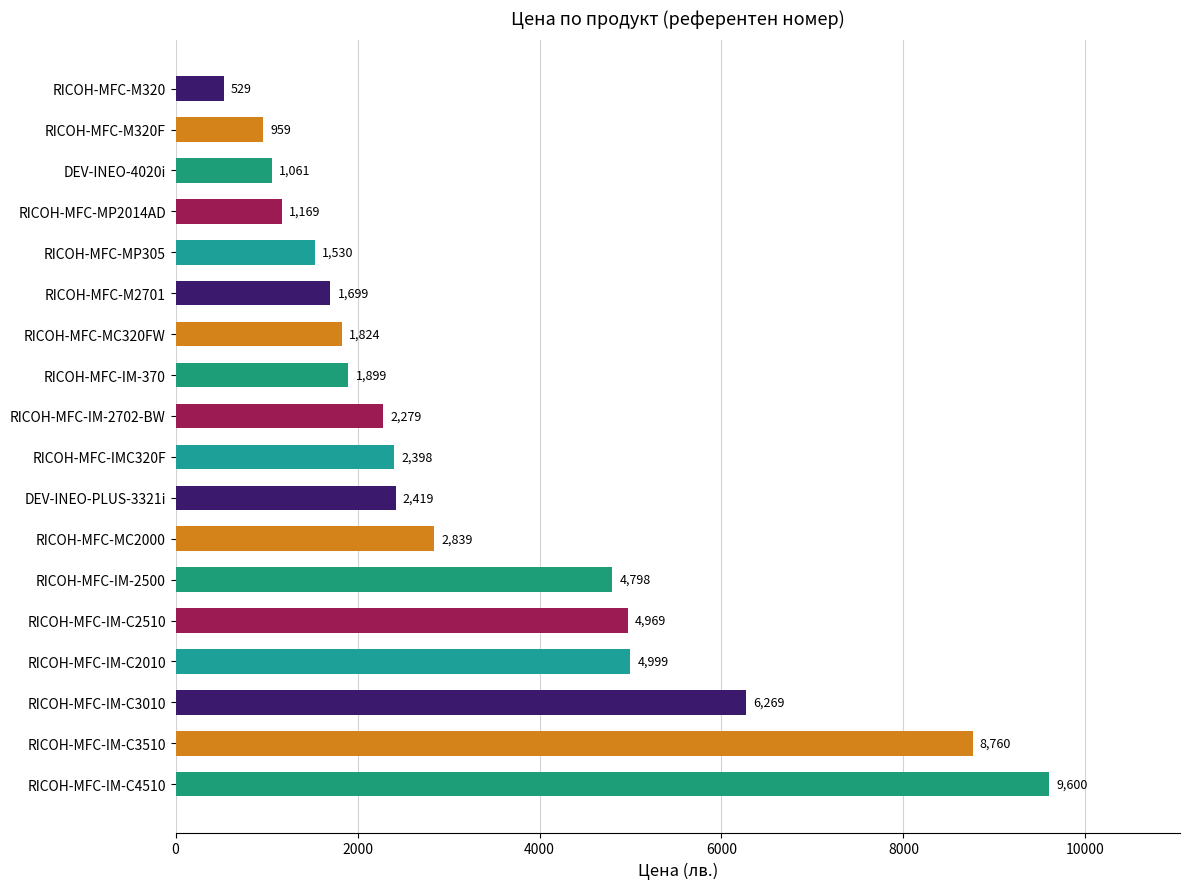

What is the average value?

3333.3